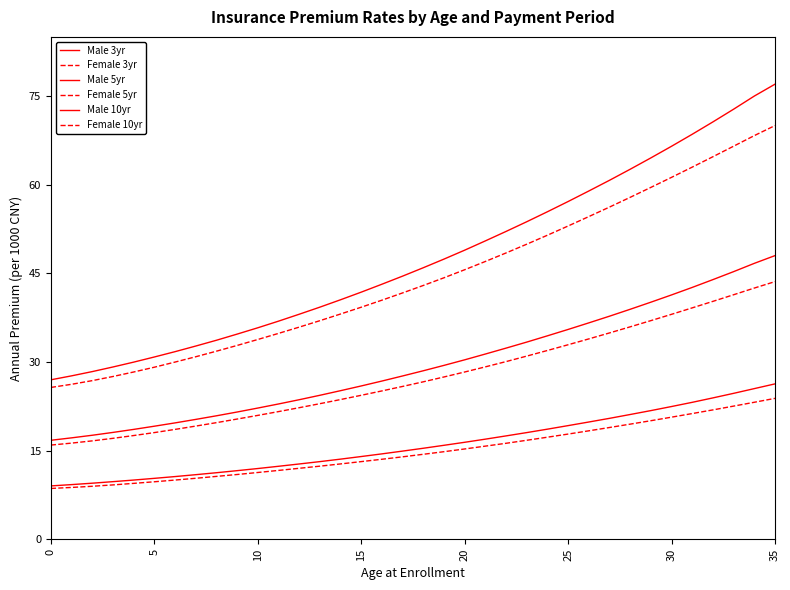

Where does the Male 10yr series first go above 15?

18